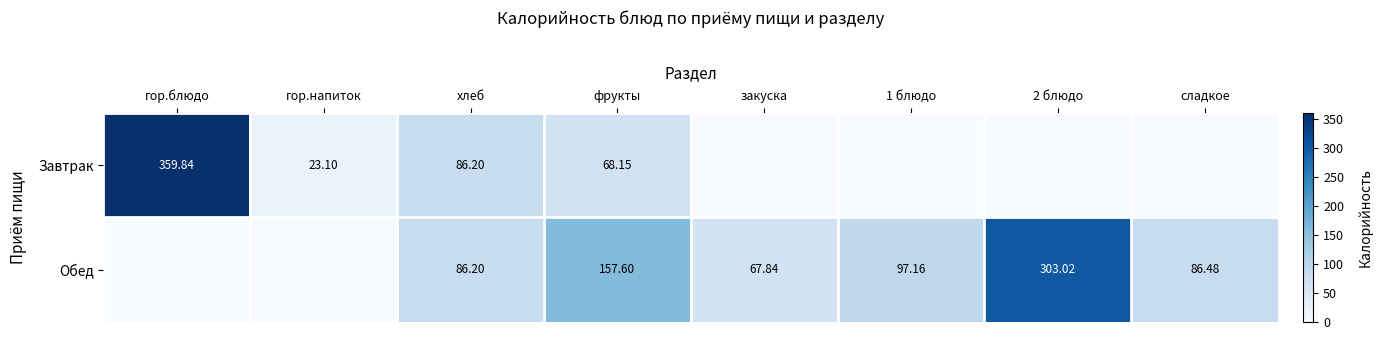

Between 1 блюдо and сладкое, which is larger?

1 блюдо